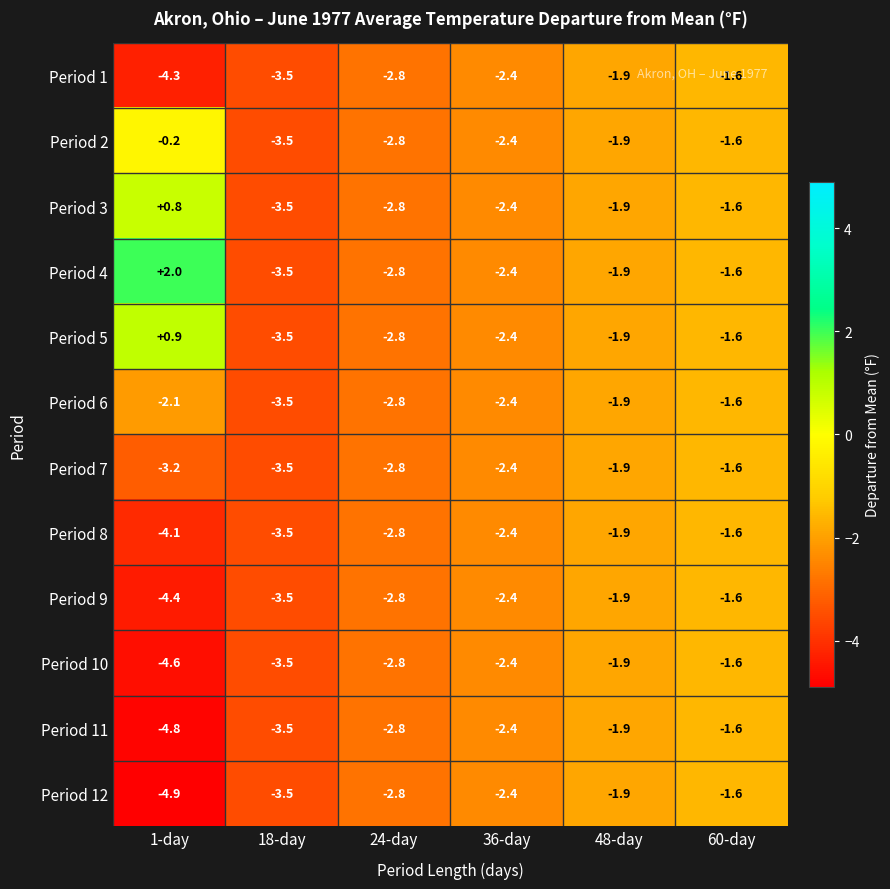

Is it true that Period 3 equals -6.2 at 18-day?

False